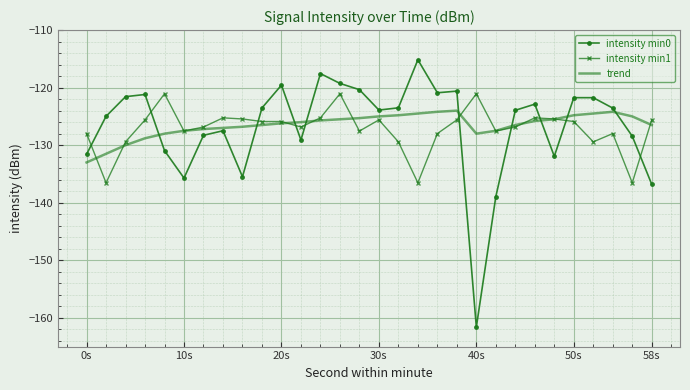

What is the highest value of the trend series?

-124.0